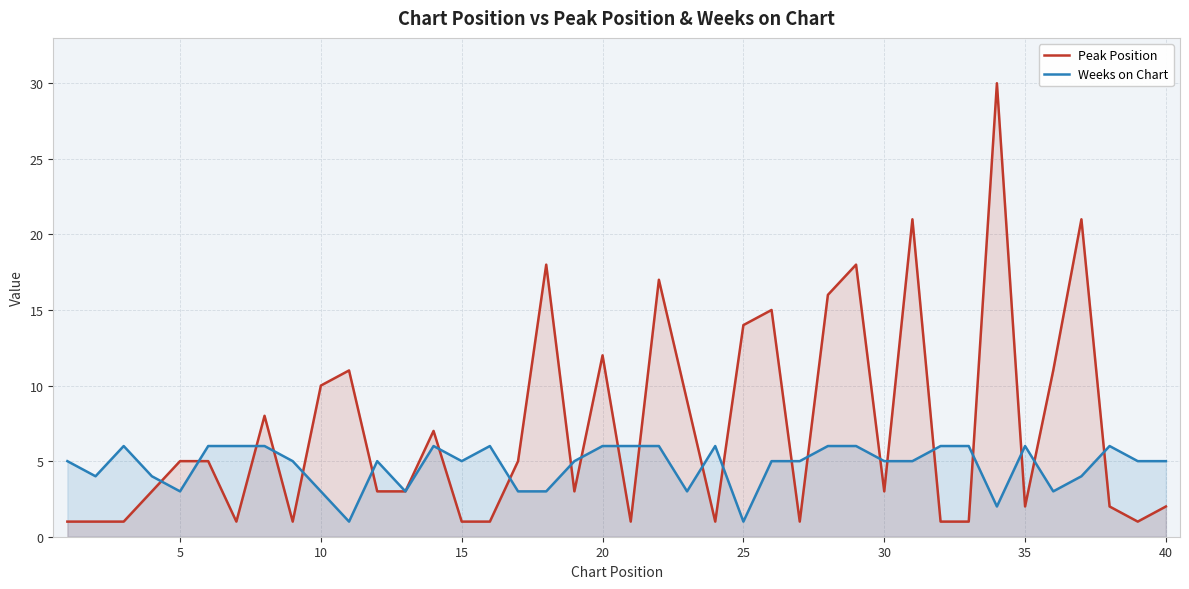

The value of Weeks on Chart at 10 is 3. True or false?

True